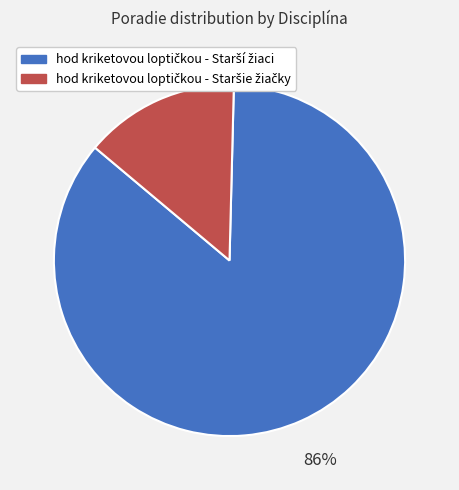

Does any single category account for the majority?

Yes